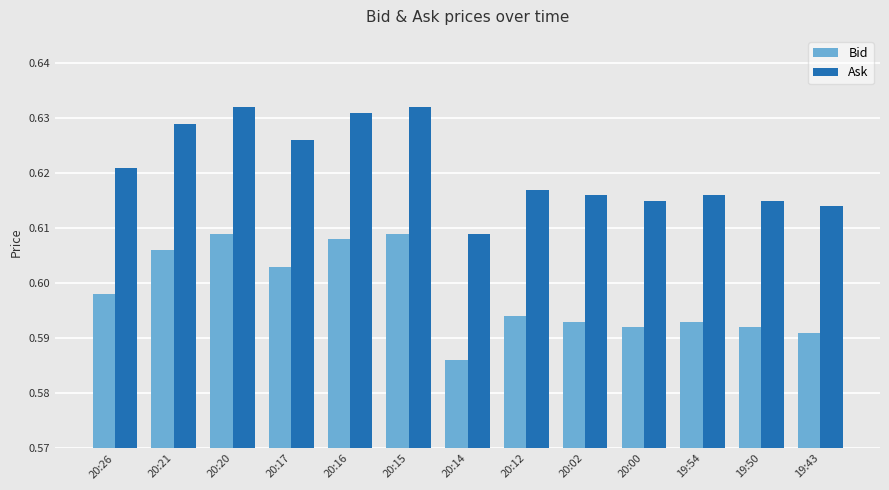

What are all the series names shown in the legend?

Bid, Ask